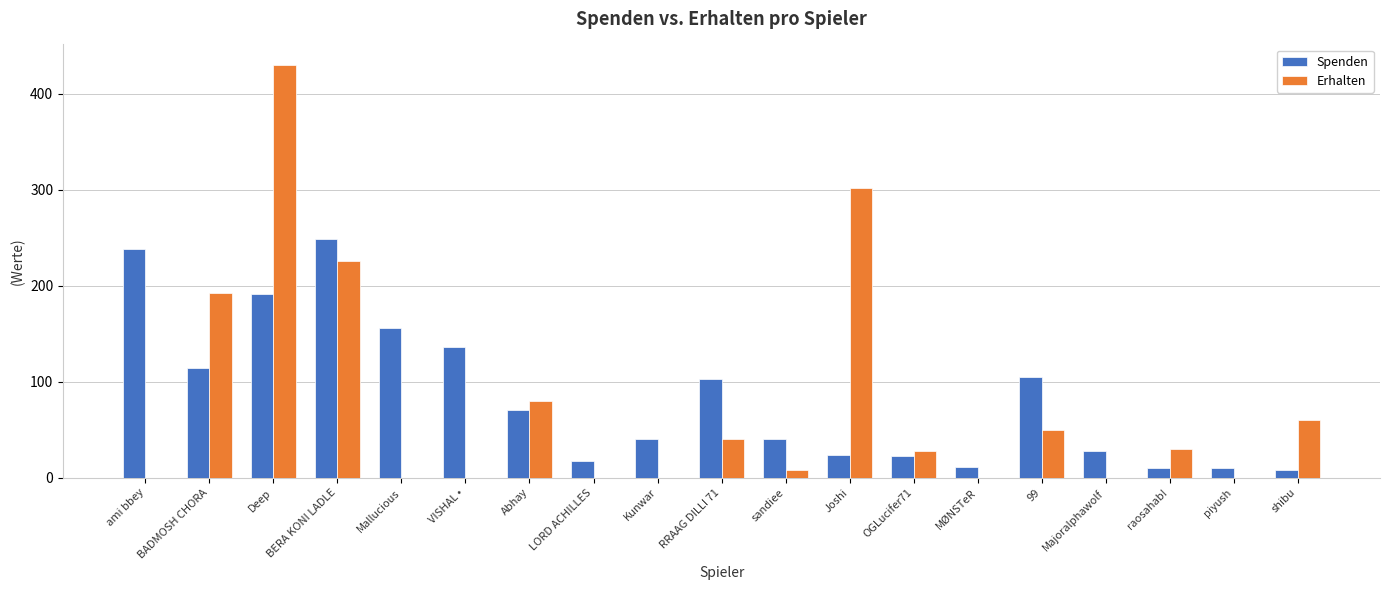

Count the number of categories in the chart.

19